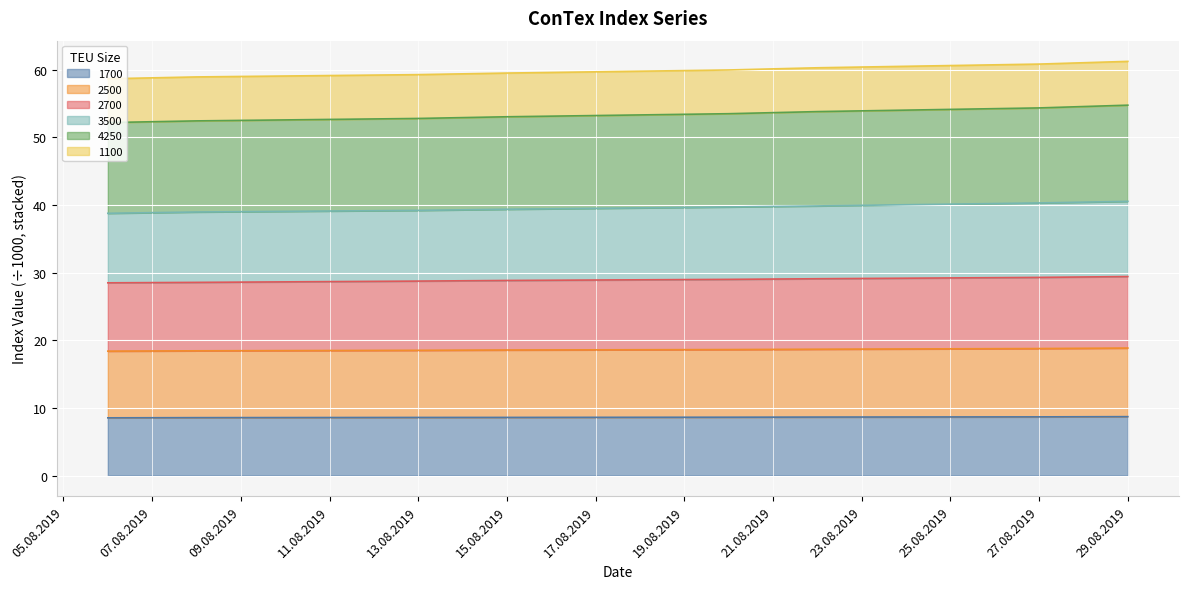

What is the difference between the second highest and minimum values in the 1700 series?

0.1